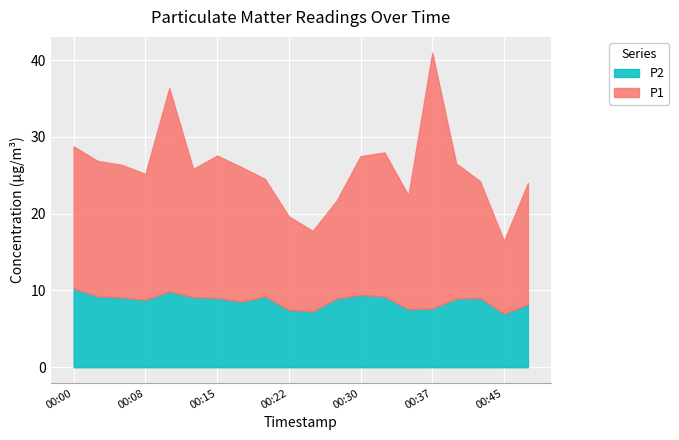

Reading left to right, extract all data points from this chart.

P1: 18.5	17.6	17.3	16.4	26.5	16.7	18.6	17.6	15.3	12.2	10.5	12.8	18.1	18.8	14.8	33.4	17.6	15.2	9.5	15.8
P2: 10.2	9.2	9.1	8.8	9.9	9.1	9.0	8.6	9.2	7.5	7.3	8.9	9.4	9.2	7.6	7.6	8.9	9.0	7.0	8.2